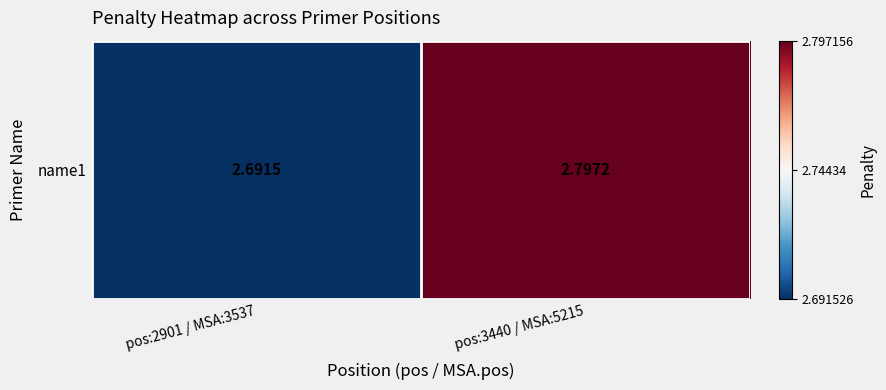

How many data points does each series have?

2